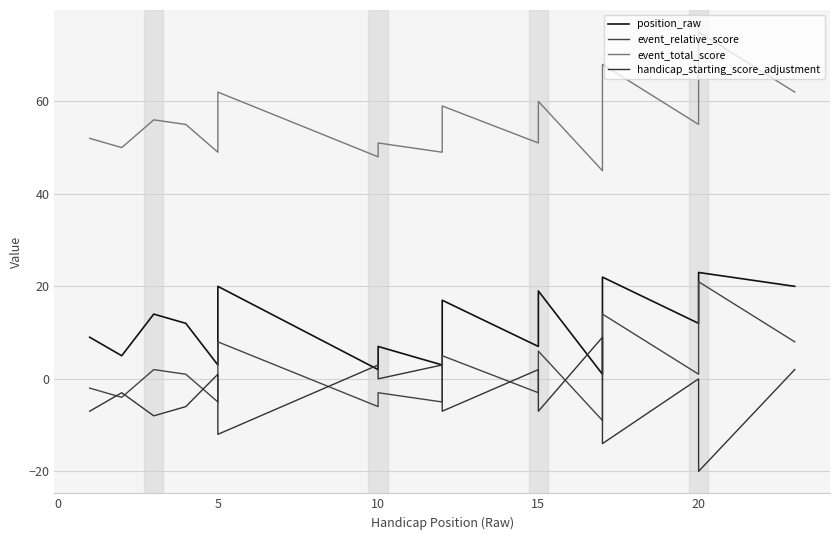

How many intersections are there between handicap_starting_score_adjustment and position_raw?

4